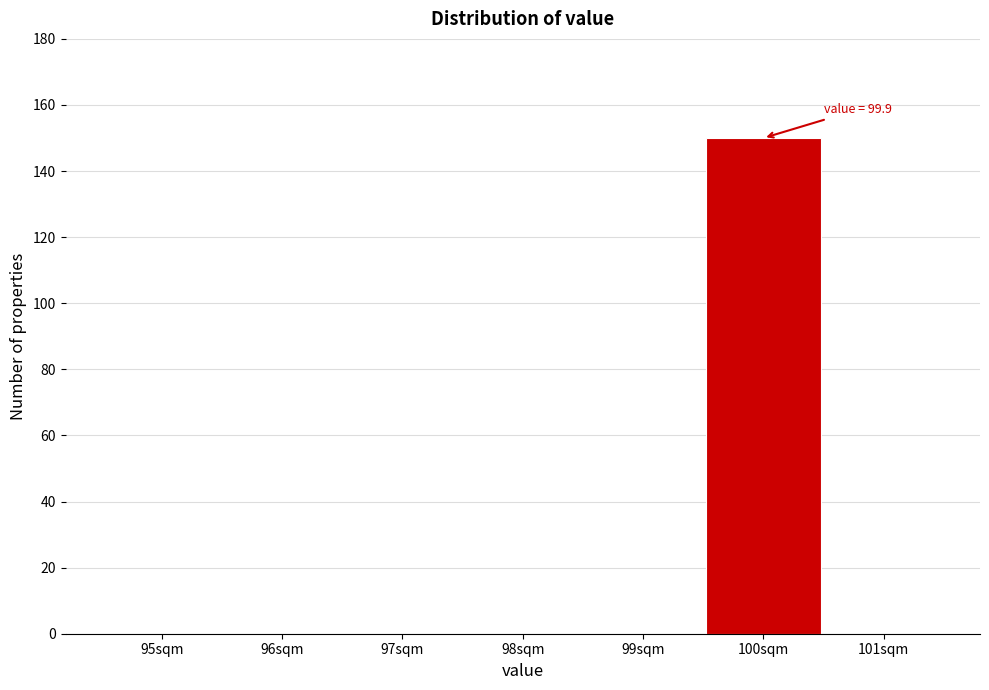

Which range on the x-axis has the tallest bar?

99.5 to 100.5